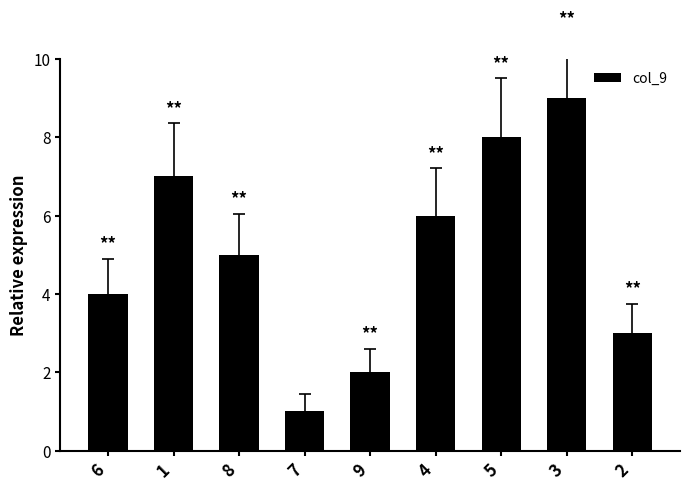

How many values are between 3 and 7?

5